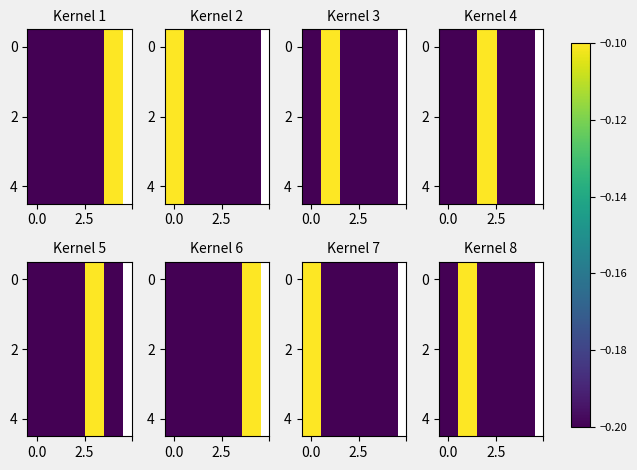

True or false: row_0 has a value of -0.3 at 0.0.

False